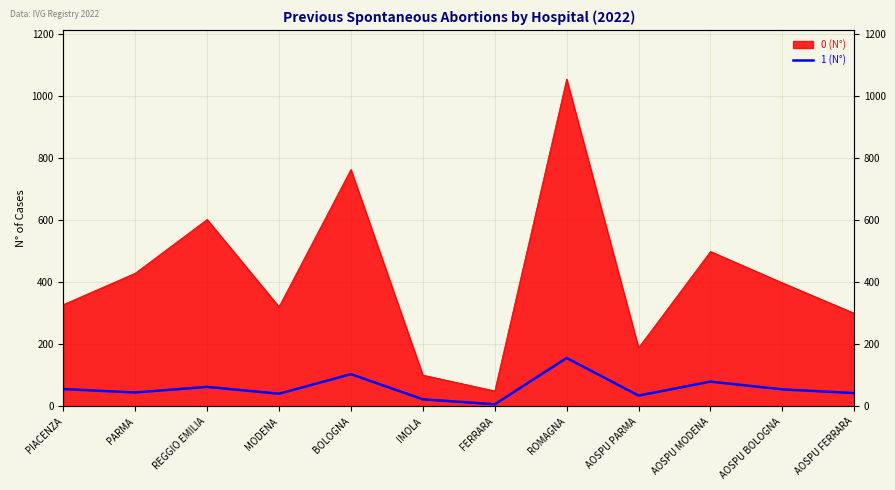

What is the difference between the maximum and second lowest values?

133